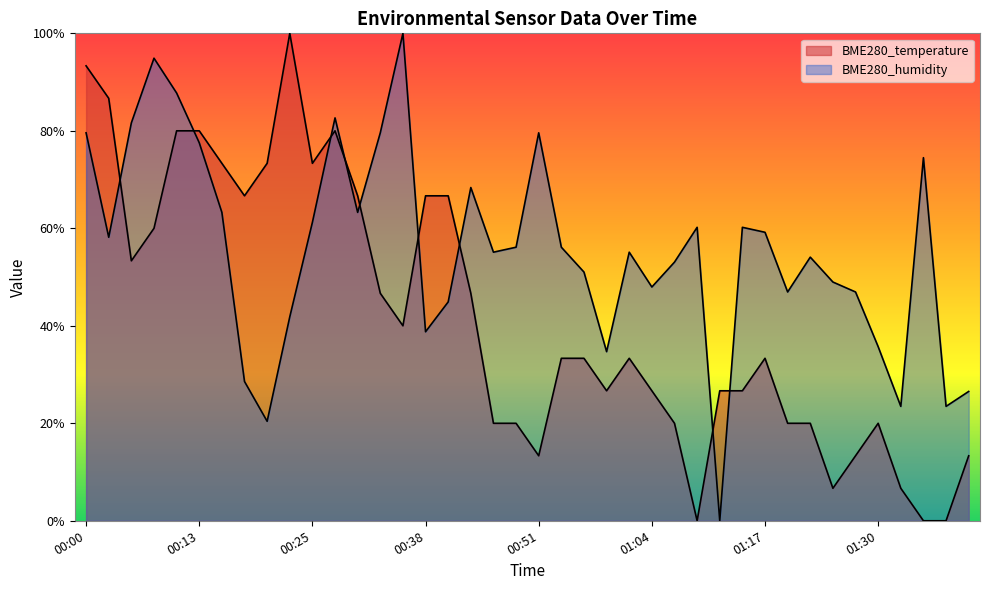

How many values in BME280_temperature are above zero?

37